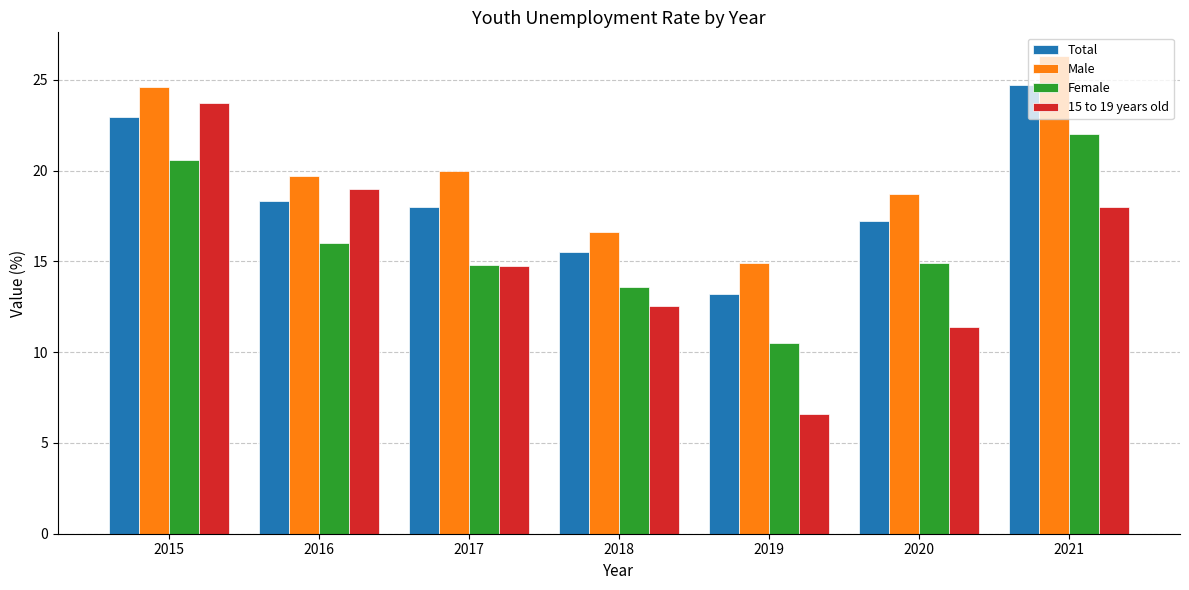

How many distinct data groups are displayed?

4